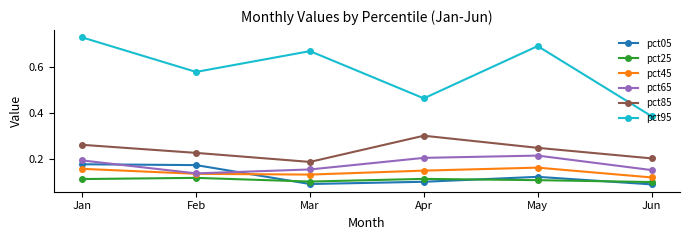

Between Mar and Jun, which series saw the biggest shift?

pct95